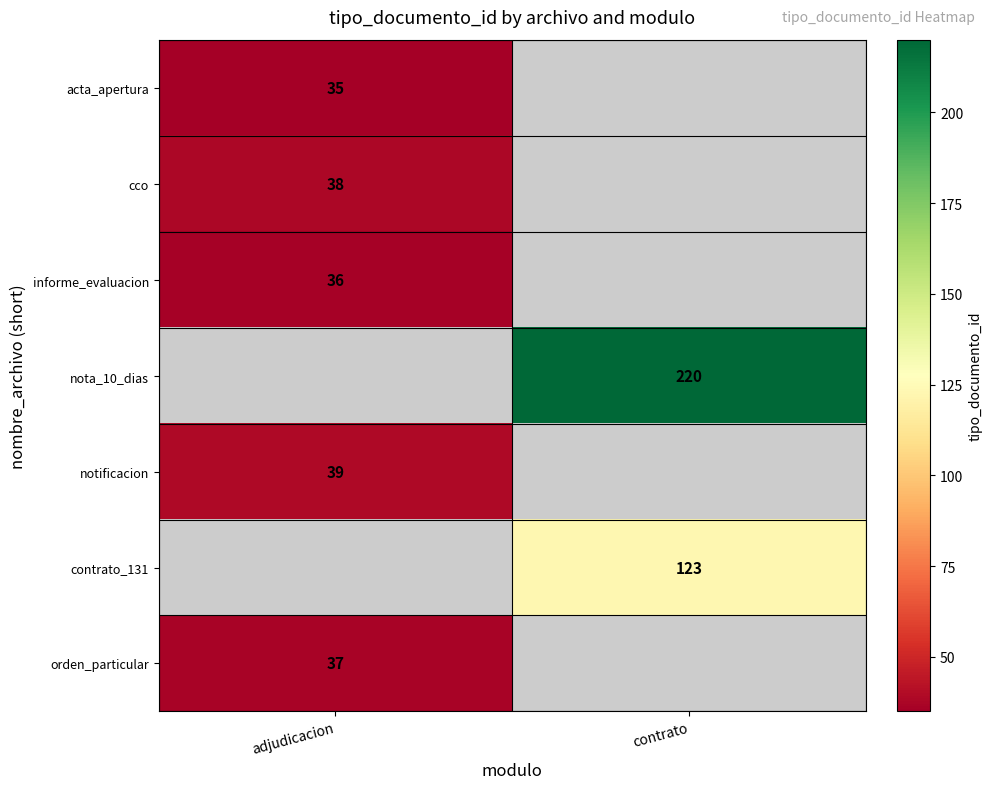

The value of cco at adjudicacion is 38. True or false?

True